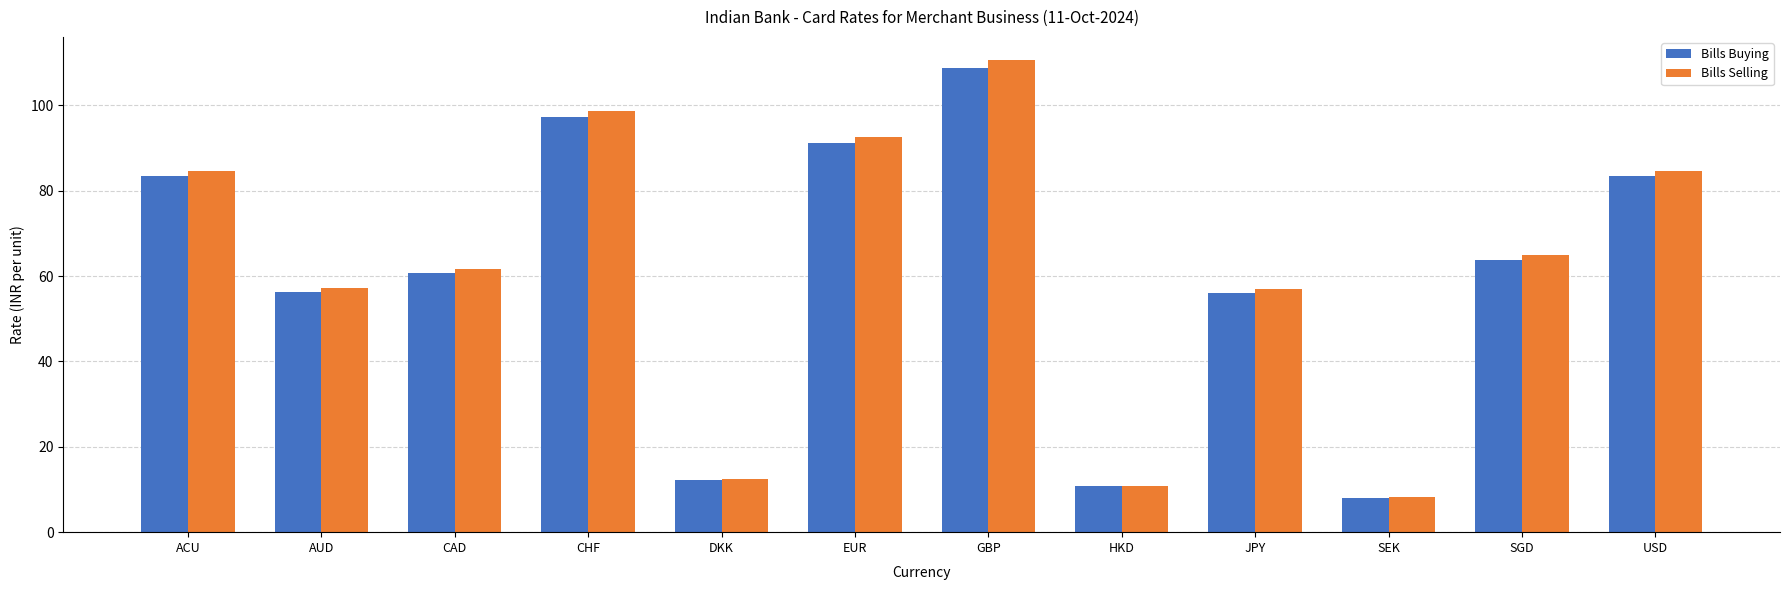

True or false: Bills Selling has a value of 43.5 at CHF.

False